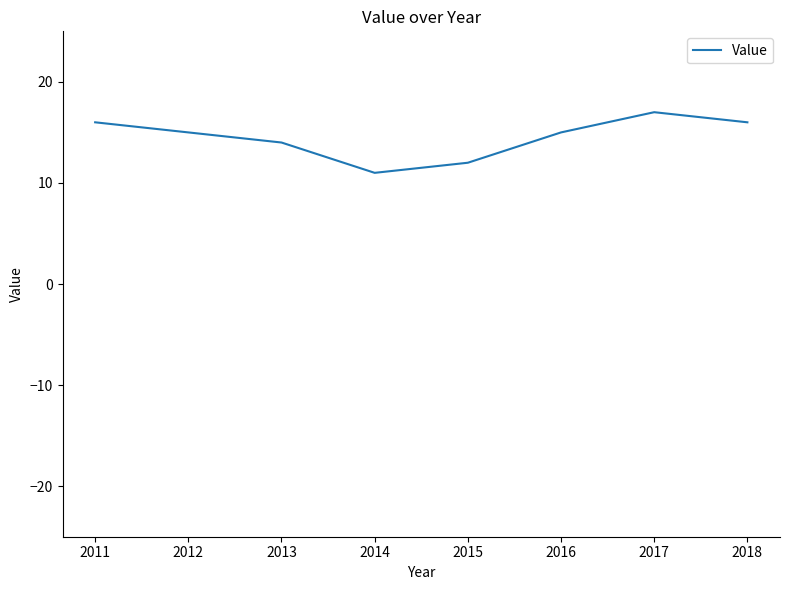

Count the values in the range 14 to 16.

5